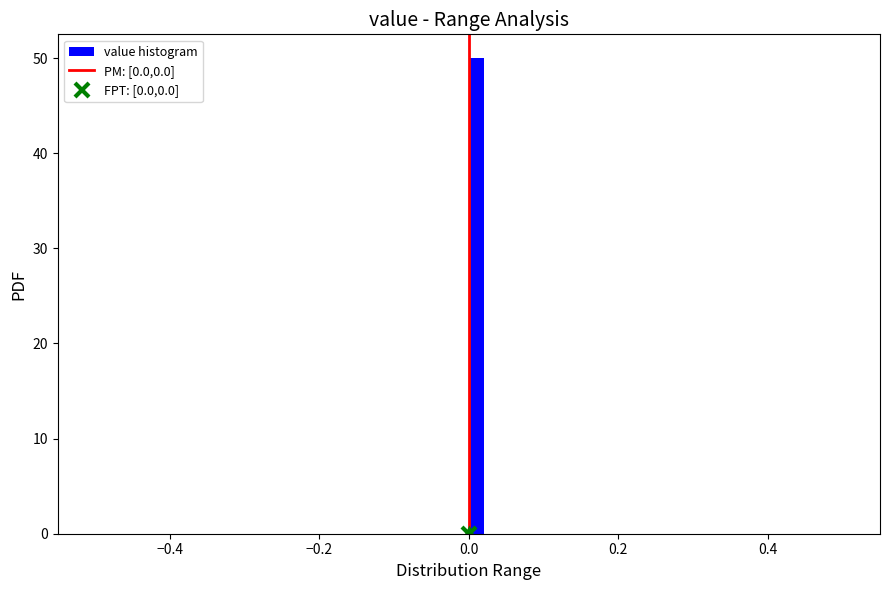

Around what value on the x-axis is the tallest bar? Give the approximate position of its centre, as read against the axis.

0.02